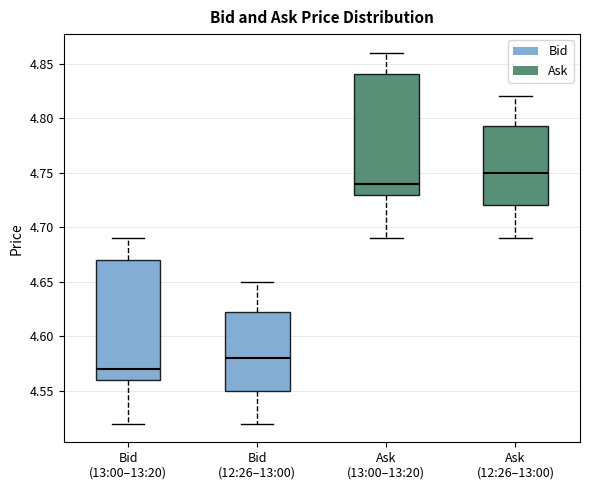

Where does the median line of the box for Bid (12:26–13:00) sit on the y-axis? The values are not printed on the chart, so give them approximately, as read against the axis.

4.580